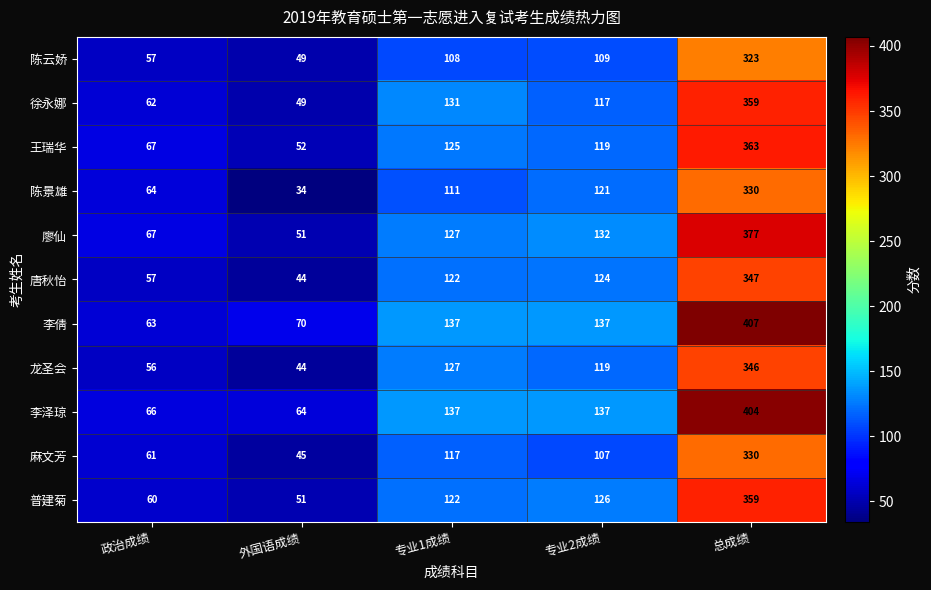

What is the difference between the maximum and minimum values in the 廖仙 series?

326